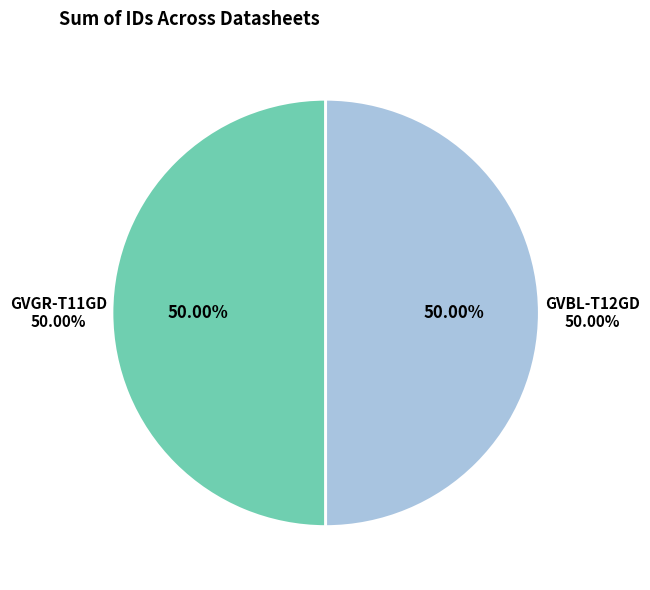

The GVGR-T11GD slice represents 50% of the pie. True or false?

True